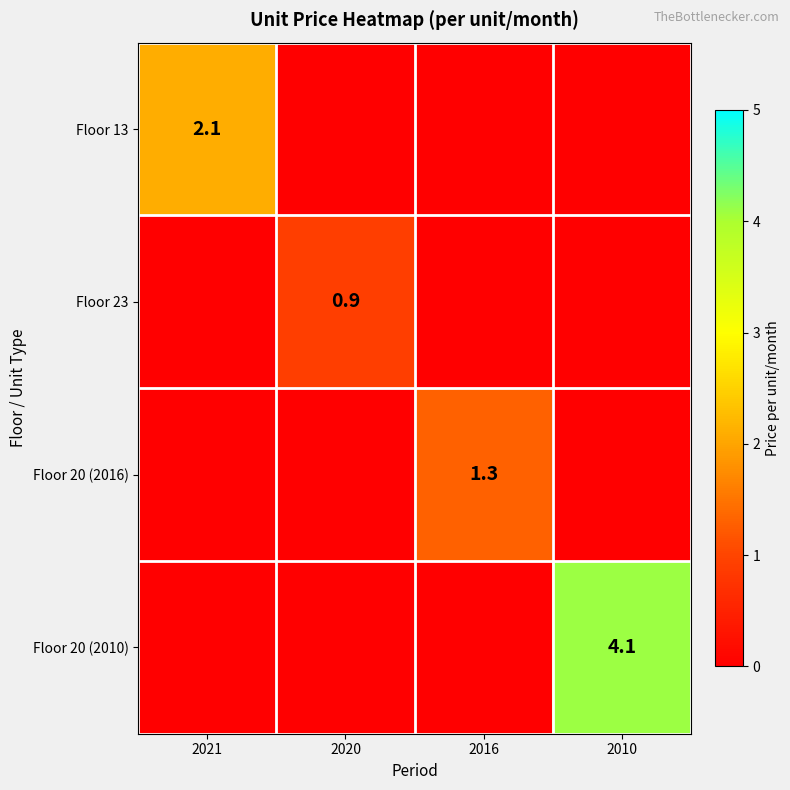

What value does the Floor 20 (2016) series have at 2016?

1.3